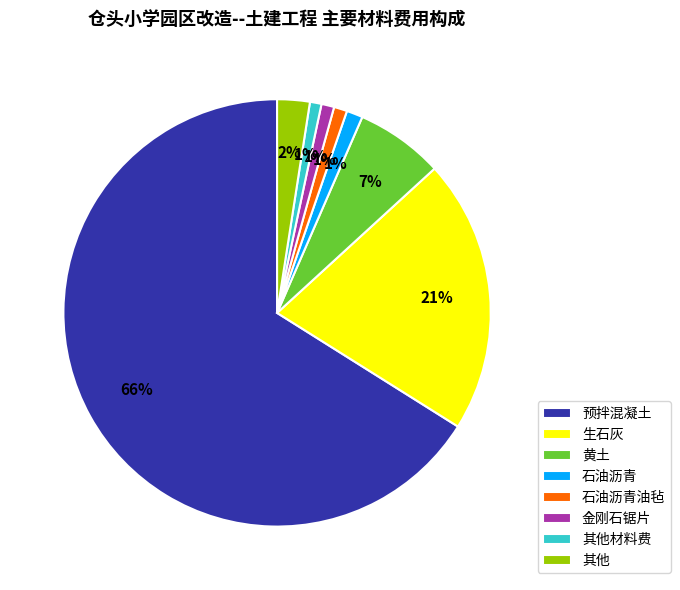

Is it true that 预拌混凝土 is 80% of the pie?

False